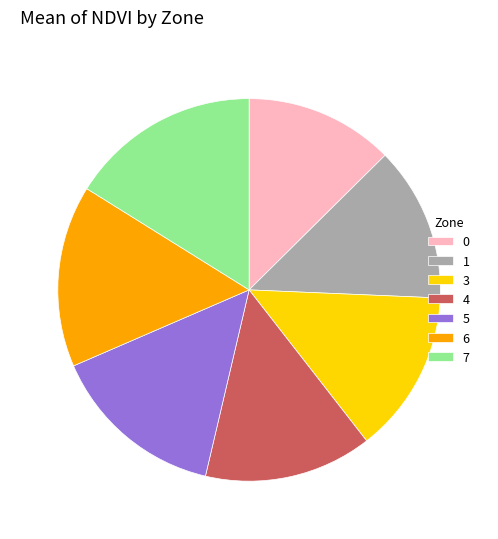

What is the ratio of the value at 1 to the value at 5?

0.9